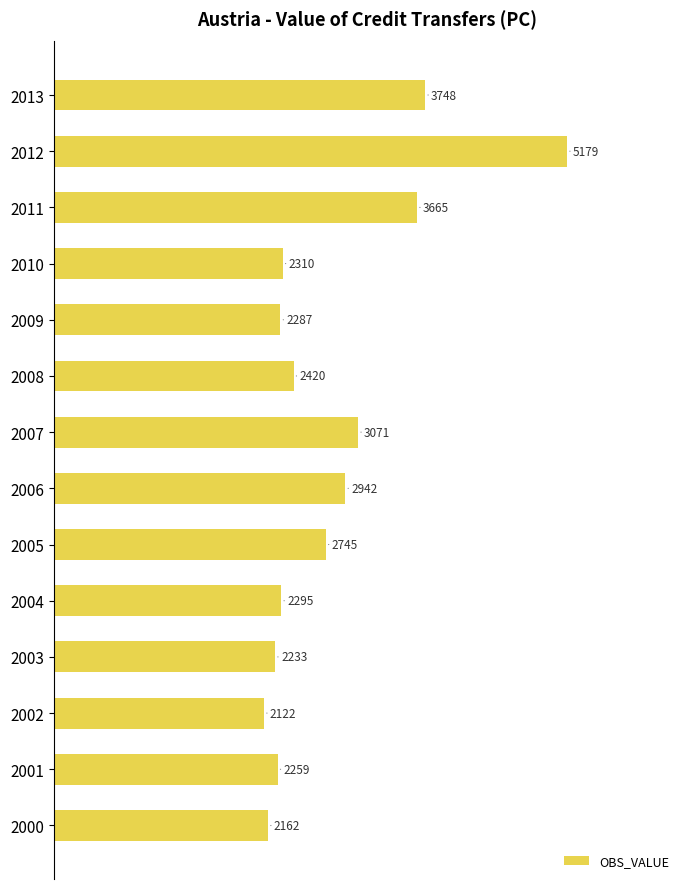

At which category does the chart reach its minimum across all series?

2002